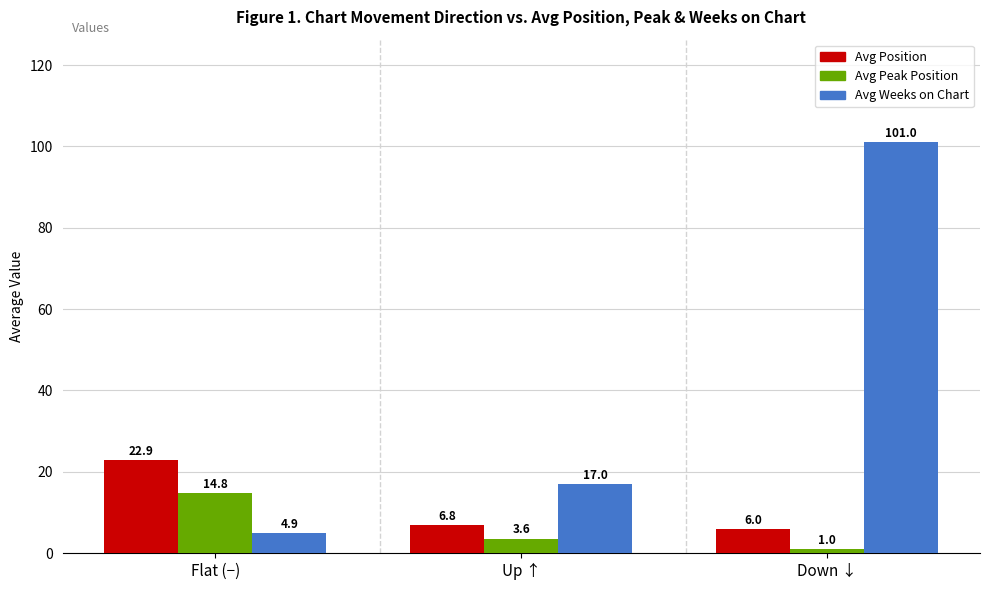

Reading left to right, what are all the values shown in this chart?

Avg Position: 22.9	6.8	6.0
Avg Peak Position: 14.8	3.6	1.0
Avg Weeks on Chart: 4.9	17.0	101.0